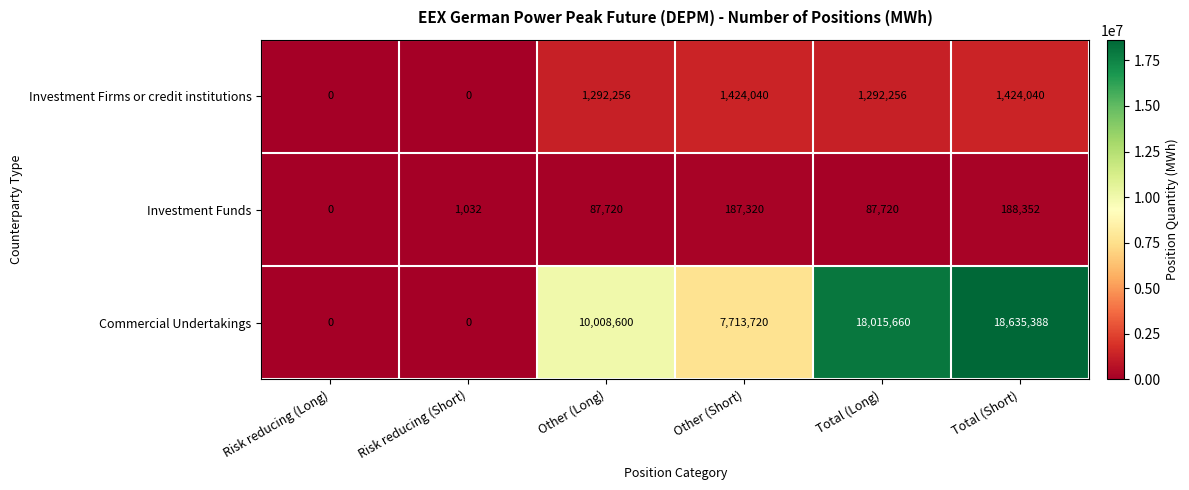

What is the average value of the Commercial Undertakings series?

9062228